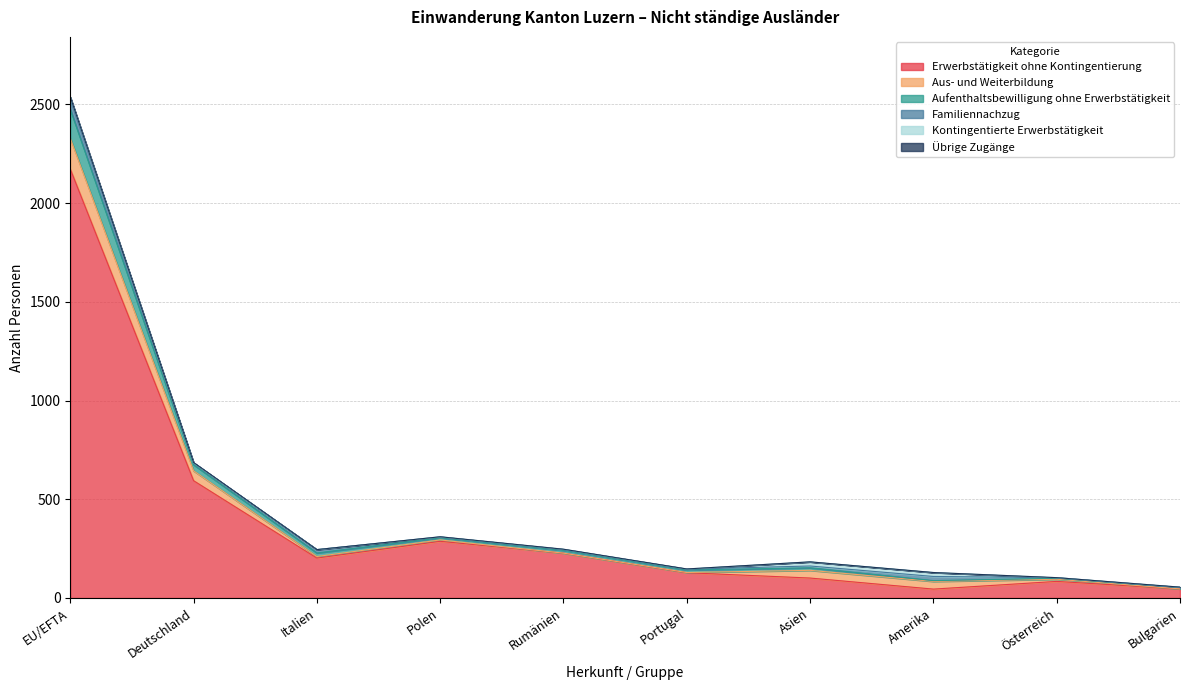

Reading left to right, transcribe all the data shown in this chart.

Erwerbstätigkeit ohne Kontingentierung: EU/EFTA=2172	Deutschland=594	Italien=202	Polen=287	Rumänien=227	Portugal=128	Asien=101	Amerika=45	Österreich=84	Bulgarien=46
Aus- und Weiterbildung: EU/EFTA=156	Deutschland=50	Italien=8	Polen=7	Rumänien=0	Portugal=1	Asien=39	Amerika=39	Österreich=11	Bulgarien=0
Aufenthaltsbewilligung ohne Erwerbstätigkeit: EU/EFTA=147	Deutschland=31	Italien=18	Polen=11	Rumänien=14	Portugal=13	Asien=13	Amerika=4	Österreich=5	Bulgarien=7
Familiennachzug: EU/EFTA=48	Deutschland=9	Italien=17	Polen=4	Rumänien=4	Portugal=4	Asien=9	Amerika=21	Österreich=3	Bulgarien=0
Kontingentierte Erwerbstätigkeit: EU/EFTA=13	Deutschland=1	Italien=0	Polen=1	Rumänien=2	Portugal=1	Asien=21	Amerika=20	Österreich=0	Bulgarien=2
Übrige Zugänge: EU/EFTA=1	Deutschland=1	Italien=0	Polen=0	Rumänien=0	Portugal=0	Asien=0	Amerika=0	Österreich=0	Bulgarien=0